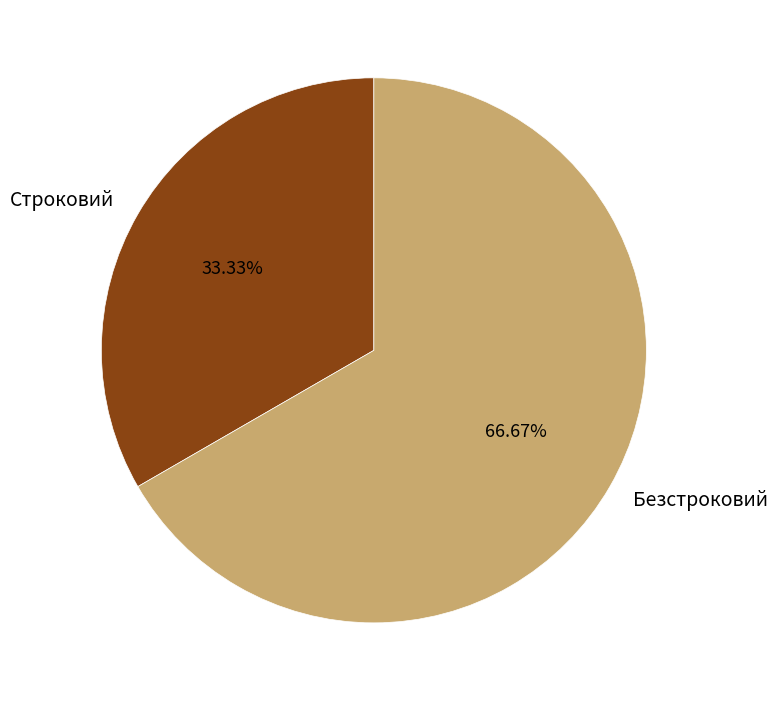

How many segments does this pie chart have?

2